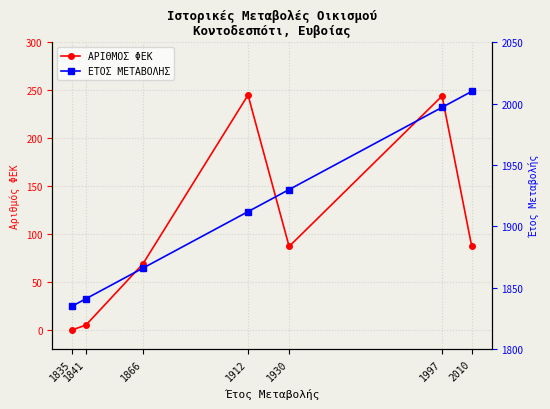

Which label corresponds to the smallest value in the chart?

1835